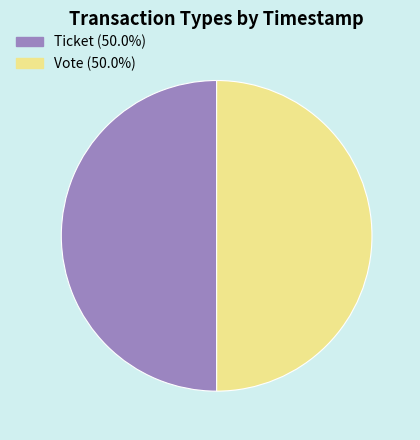

Approximately how many times larger is the value at Vote compared to Ticket?

1.0